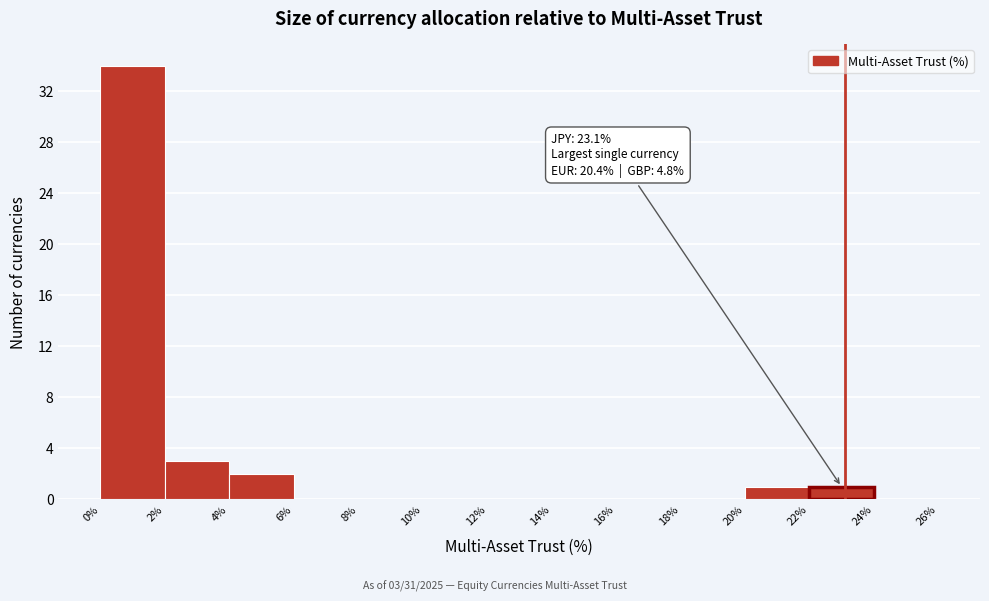

Which range on the x-axis has the tallest bar?

0% to 2%